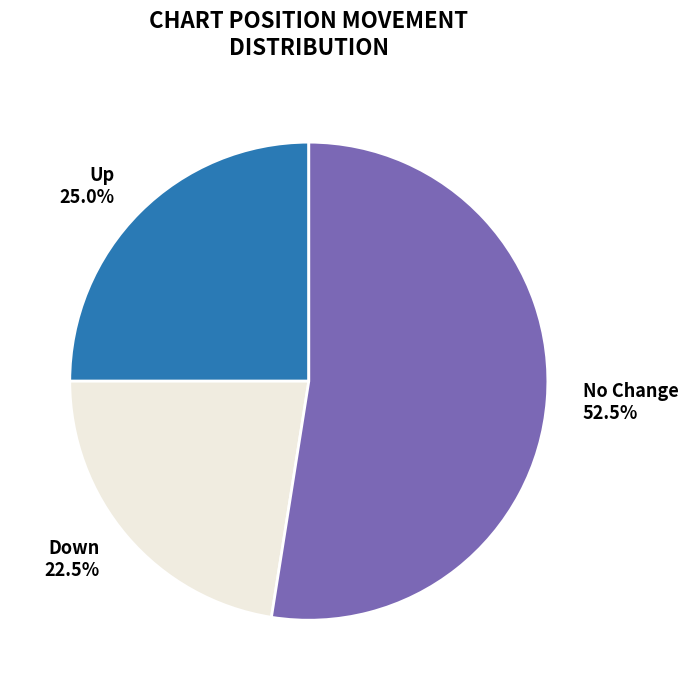

What is the total percentage of Down and Up?

47.5%